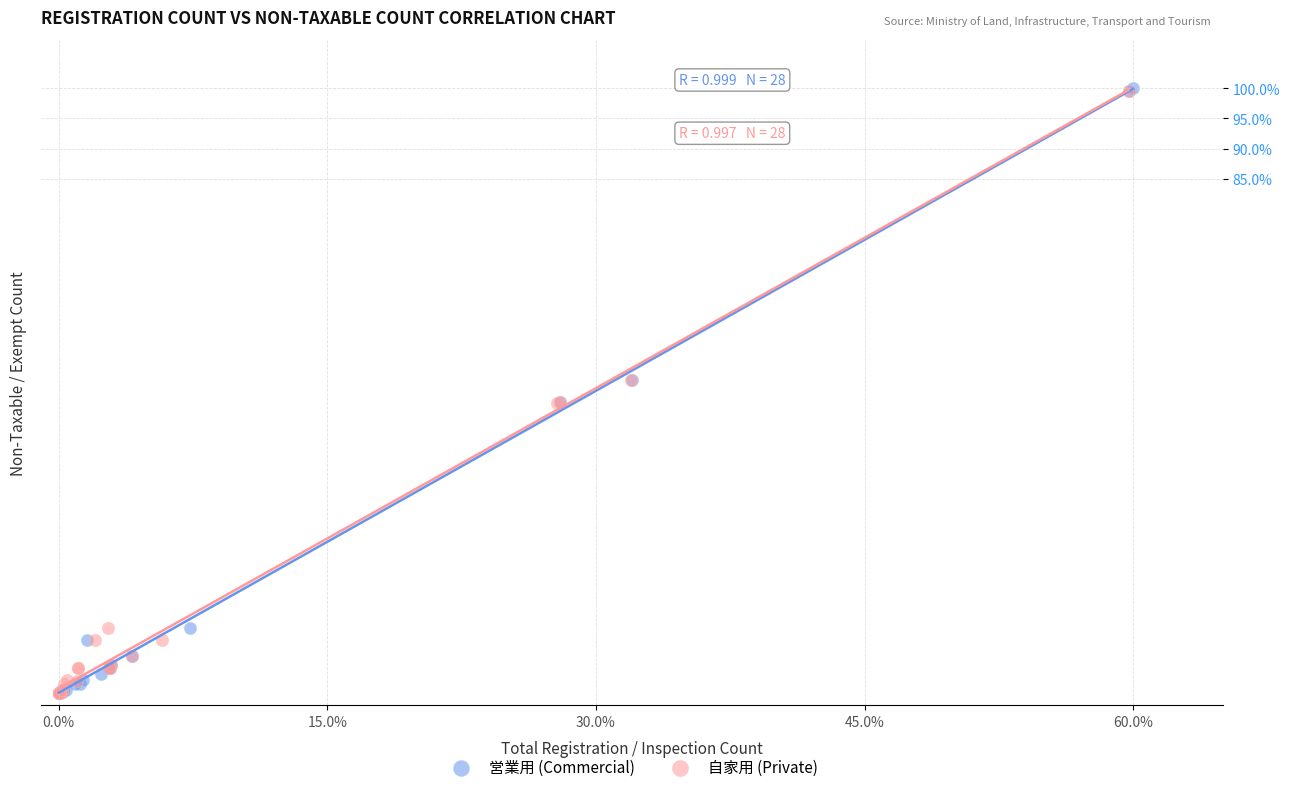

What are all the series names shown in the legend?

営業用 (Commercial), 自家用 (Private)